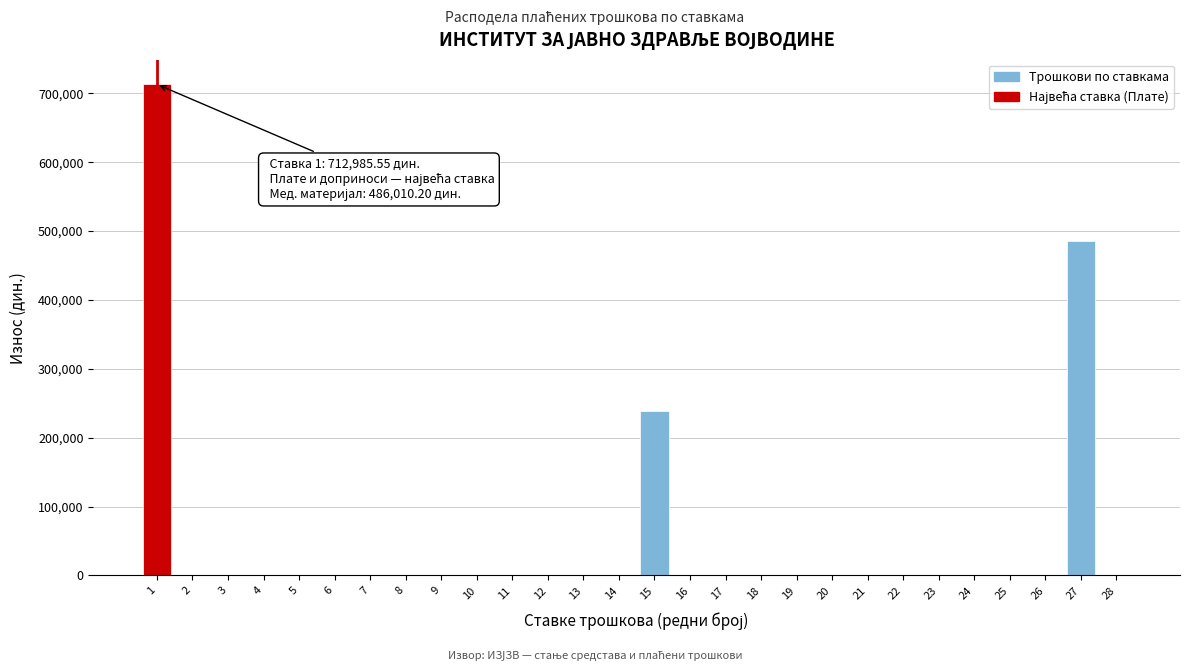

The value at 12 is -390468.2. True or false?

False